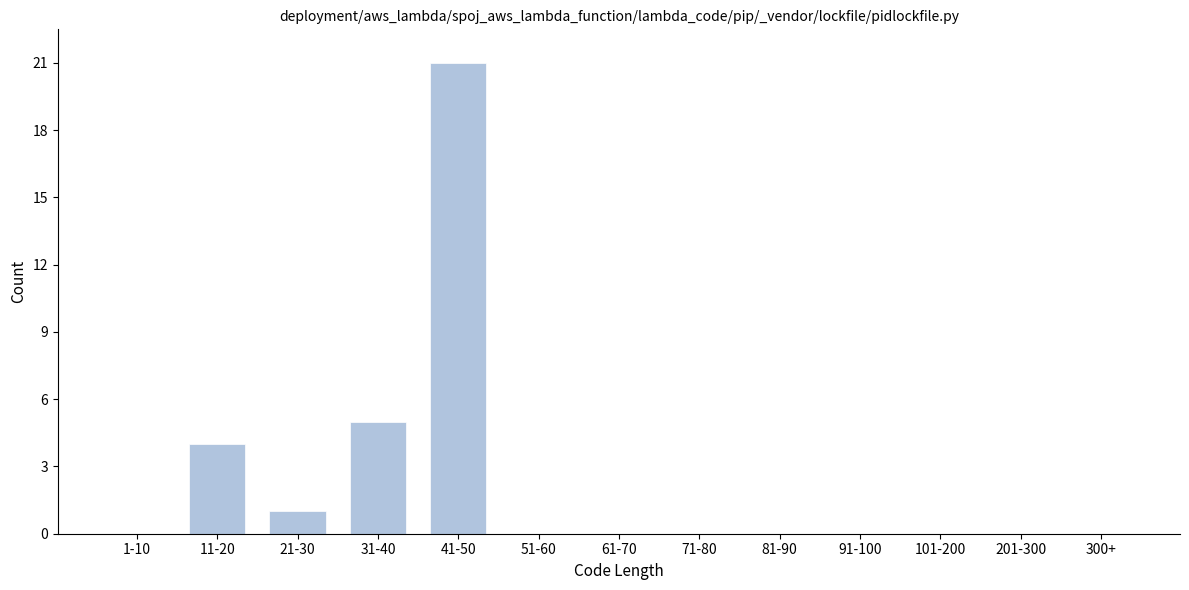

Reading right to left, list all the values displayed in this chart.

300+=0	201-300=0	101-200=0	91-100=0	81-90=0	71-80=0	61-70=0	51-60=0	41-50=21	31-40=5	21-30=1	11-20=4	1-10=0